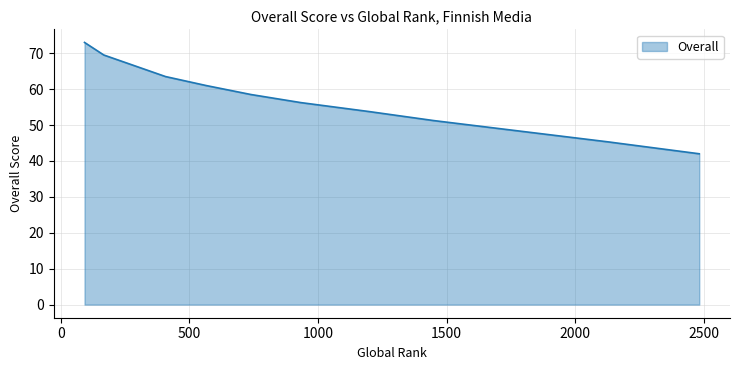

What is the maximum value shown in the chart?

73.0